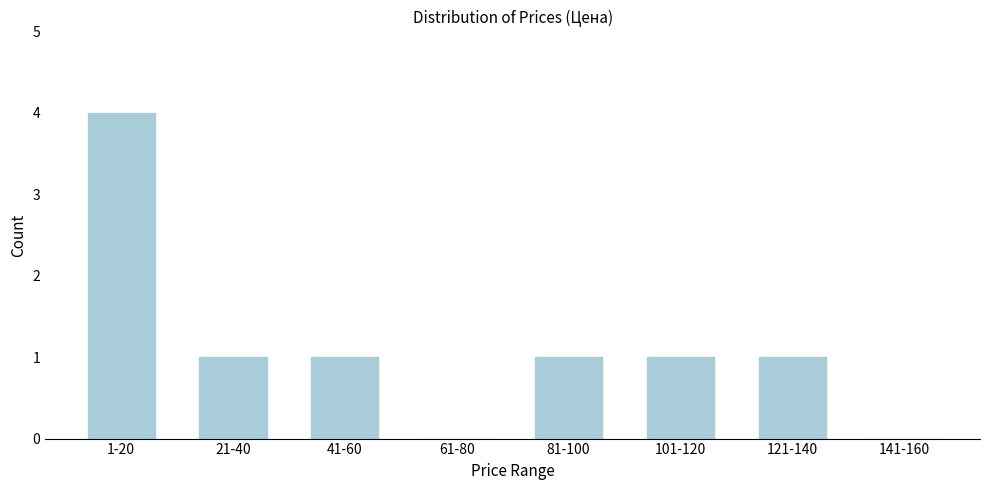

Reading left to right, transcribe all the data shown in this chart.

1-20=4	21-40=1	41-60=1	61-80=0	81-100=1	101-120=1	121-140=1	141-160=0